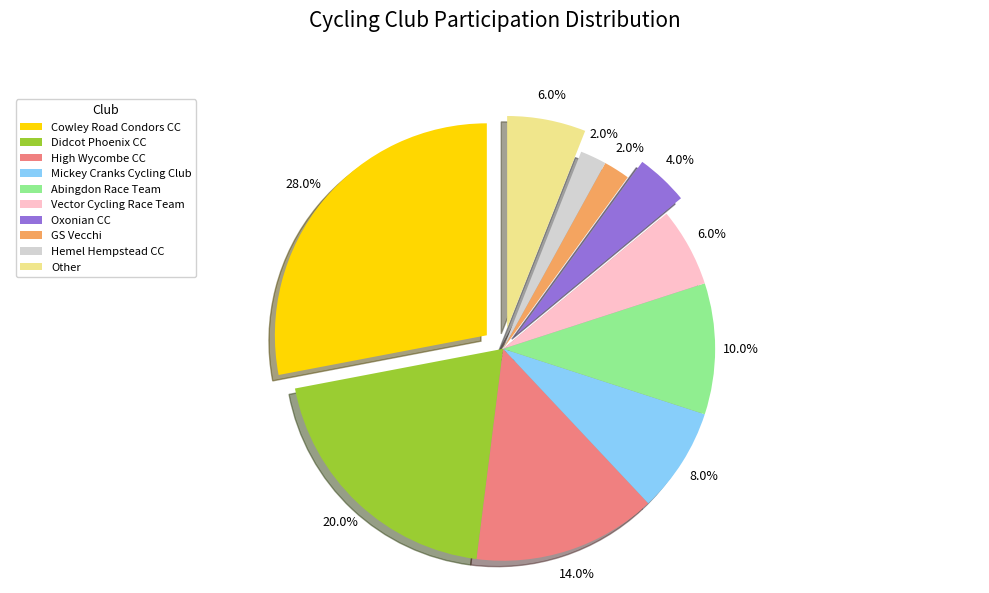

To the nearest percent, what percentage of the pie is Vector Cycling Race Team?

6%